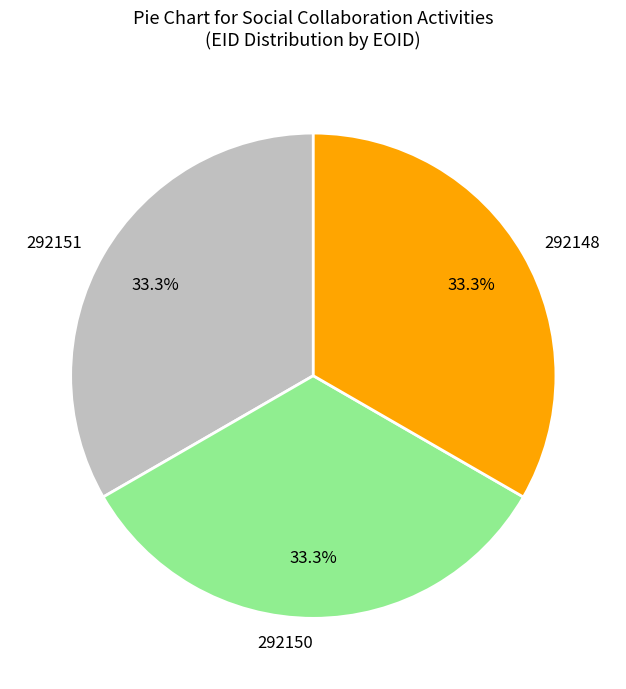

Do 292148 and 292150 together represent more than half of the pie?

Yes